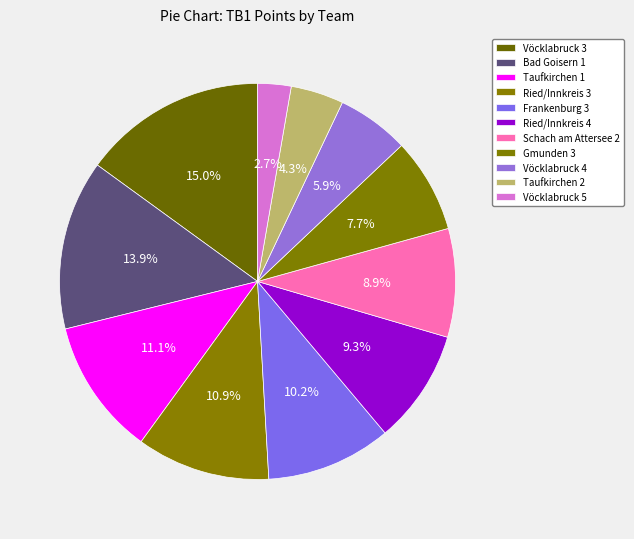

To the nearest percent, what is the average slice percentage?

9%